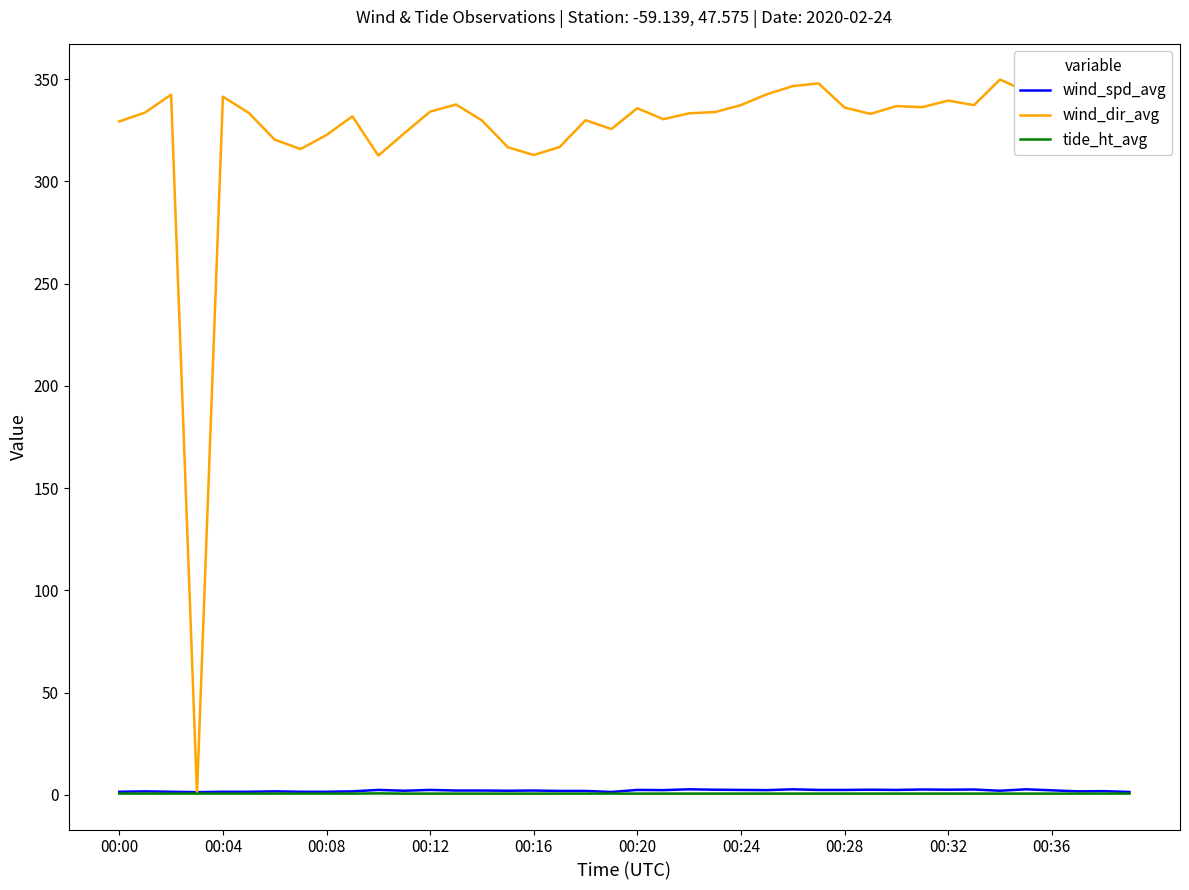

Which series has the widest spread of values?

wind_dir_avg